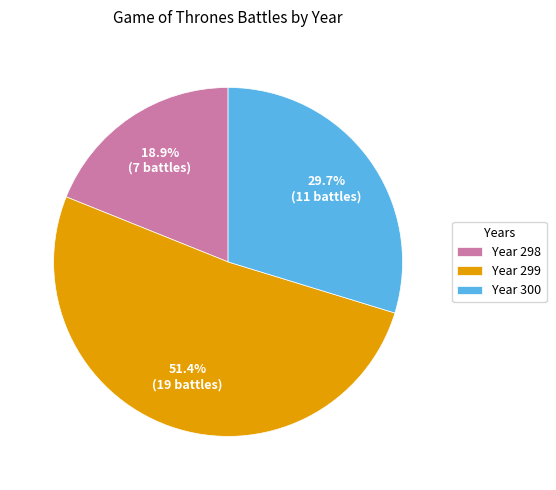

Rank the categories by value from highest to lowest.

Year 299, Year 300, Year 298